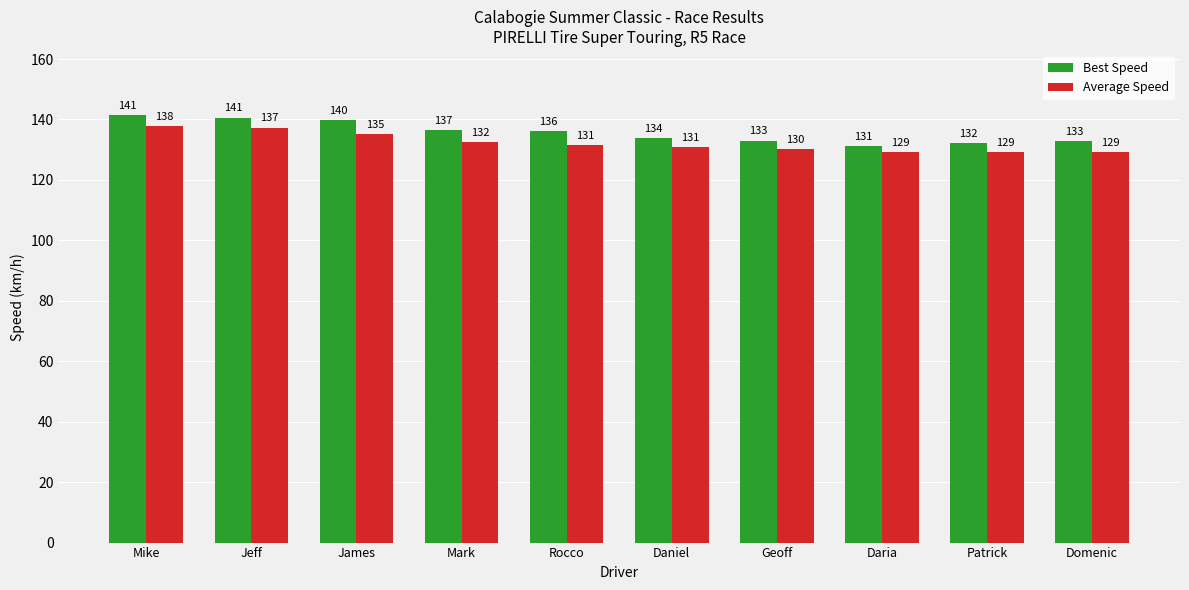

At Daria, list the series in order from largest to smallest.

Best Speed, Average Speed